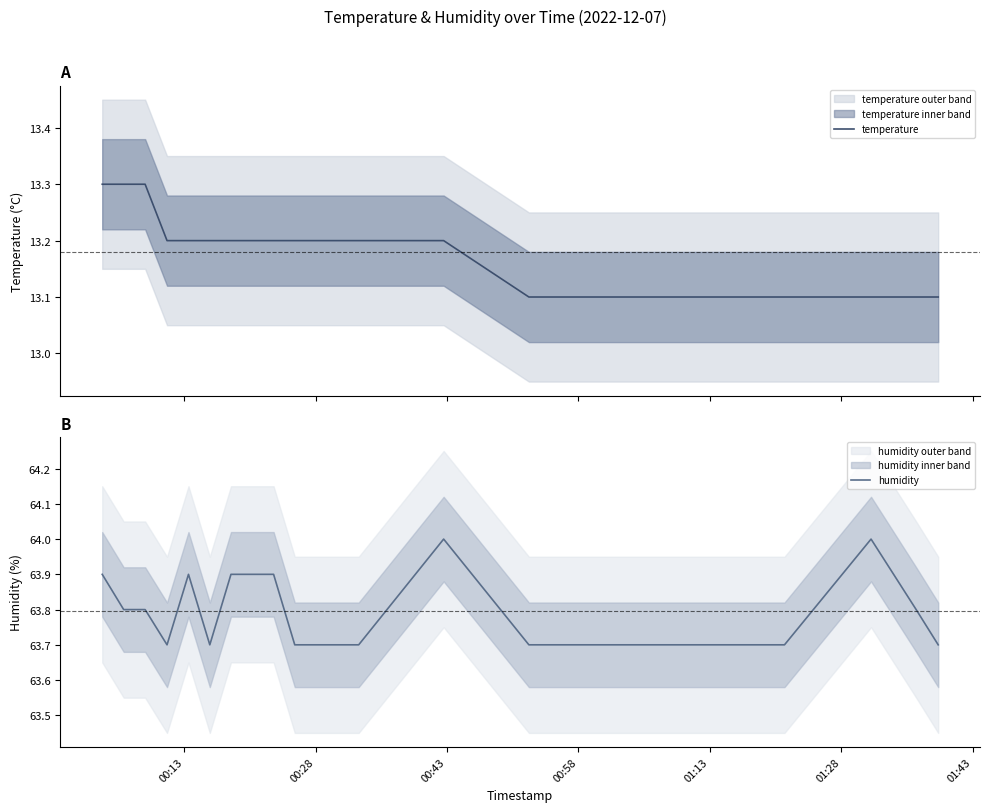

True or false: temperature and humidity cross at least once.

False